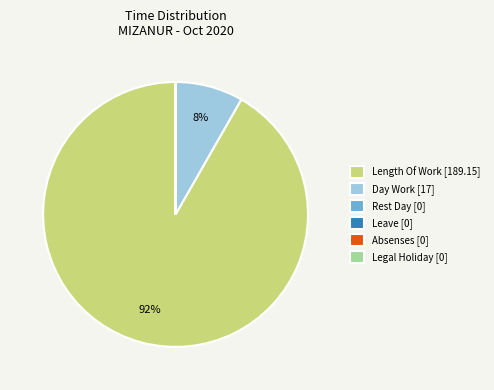

To the nearest percent, what is the average slice percentage?

17%